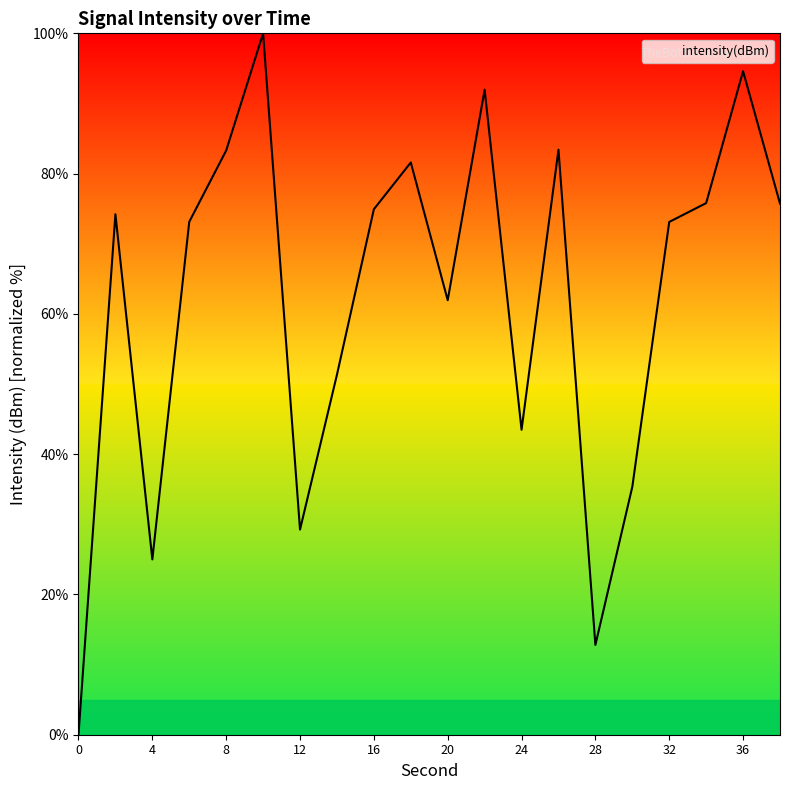

What is the maximum value shown in the chart?

100.0